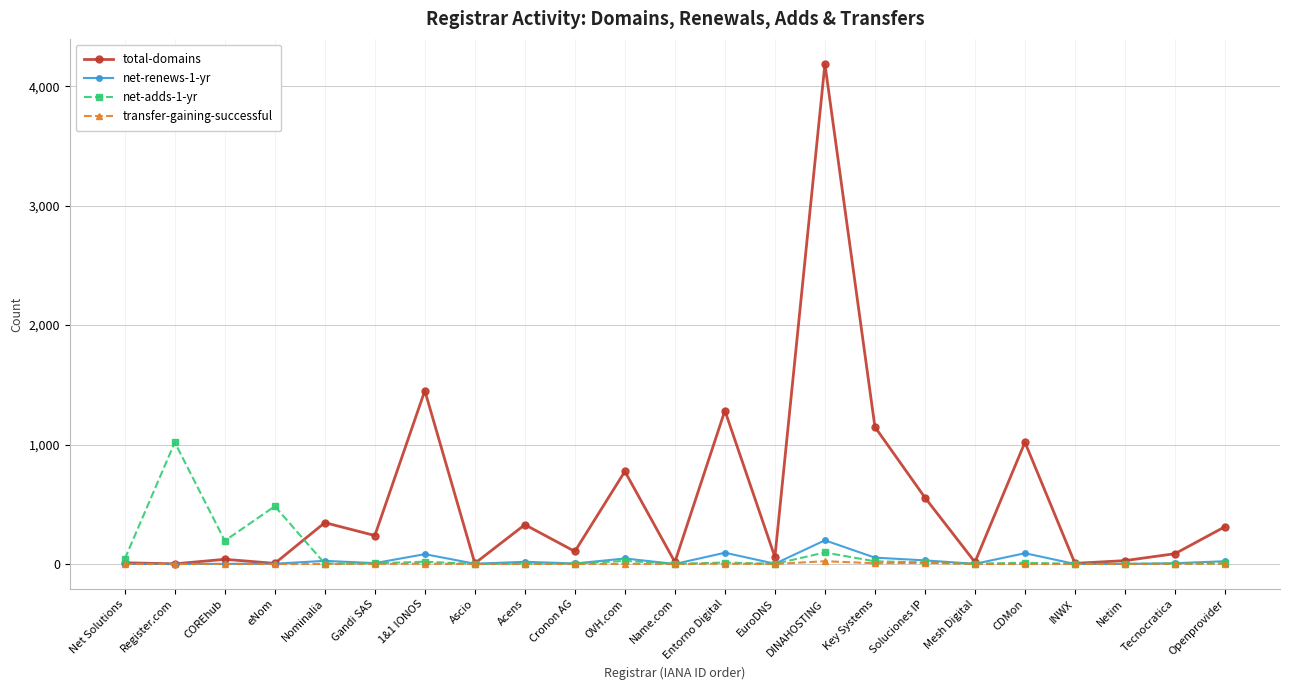

True or false: transfer-gaining-successful has more than 2 points higher than both neighbors.

True